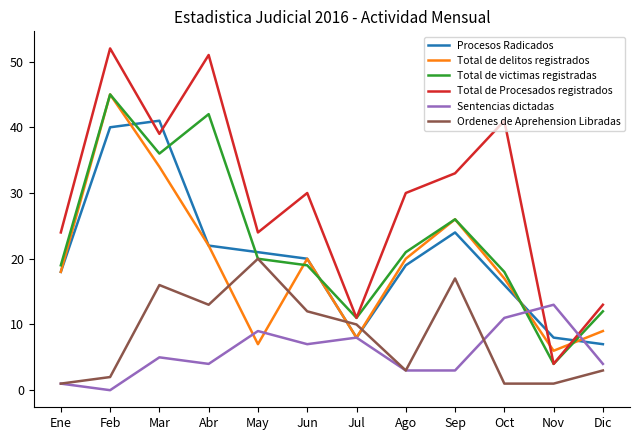

Read the Sentencias dictadas value at Sep.

3